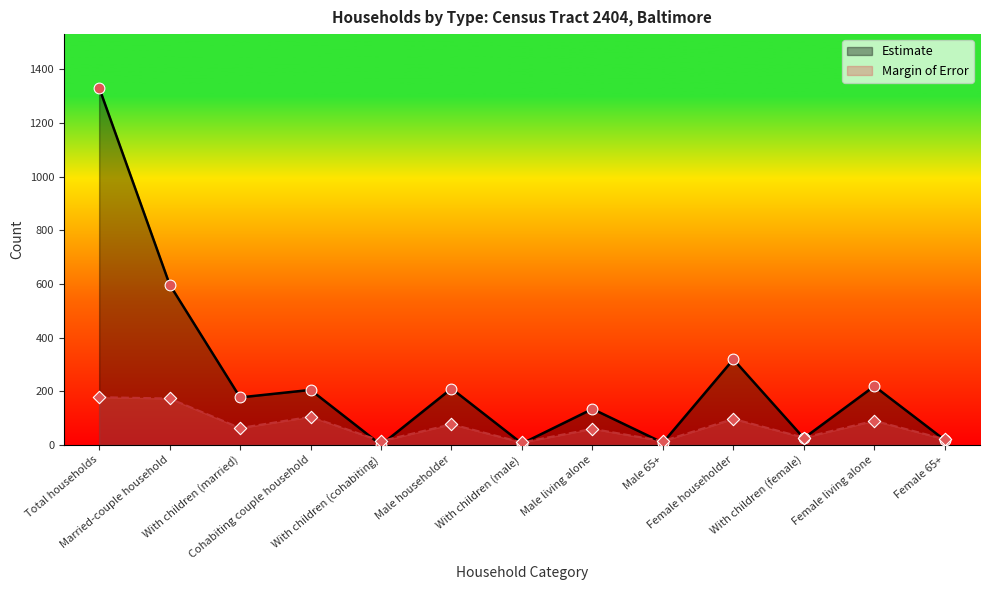

Which series contains the lowest Y value?

Estimate